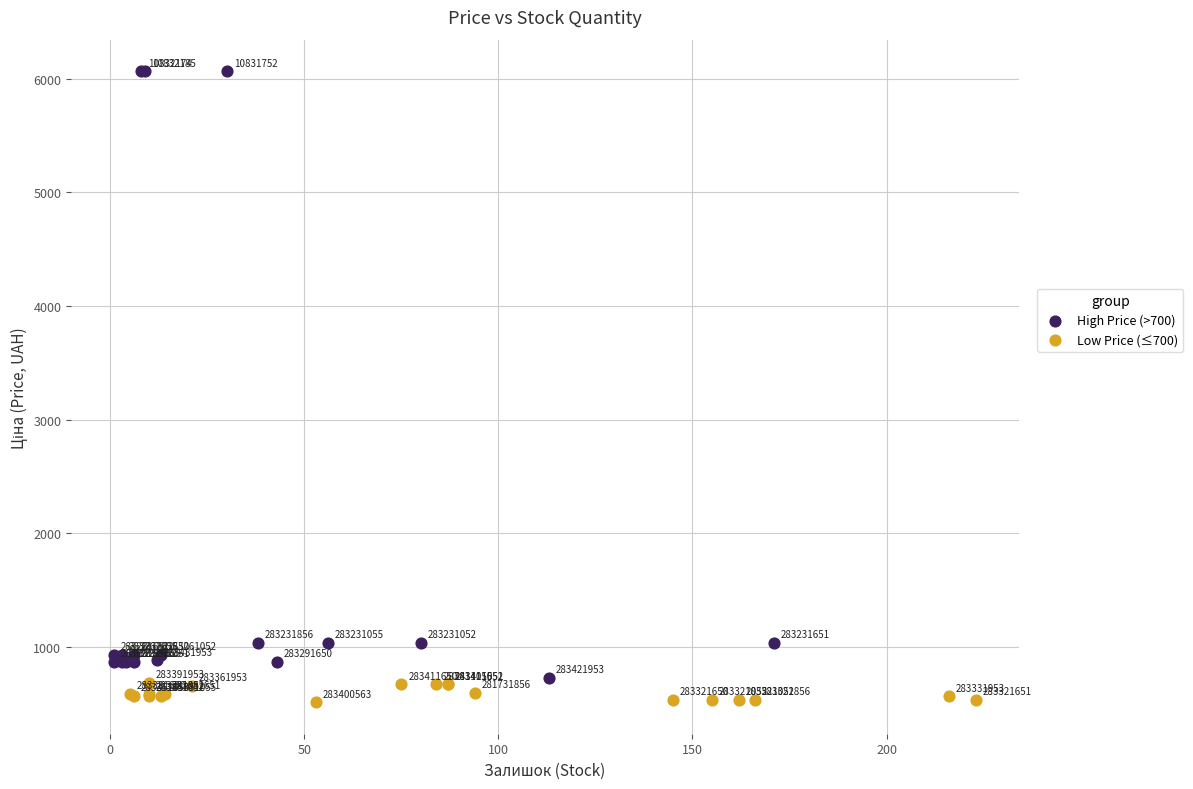

Which series reaches the maximum Y coordinate?

High Price (>700)